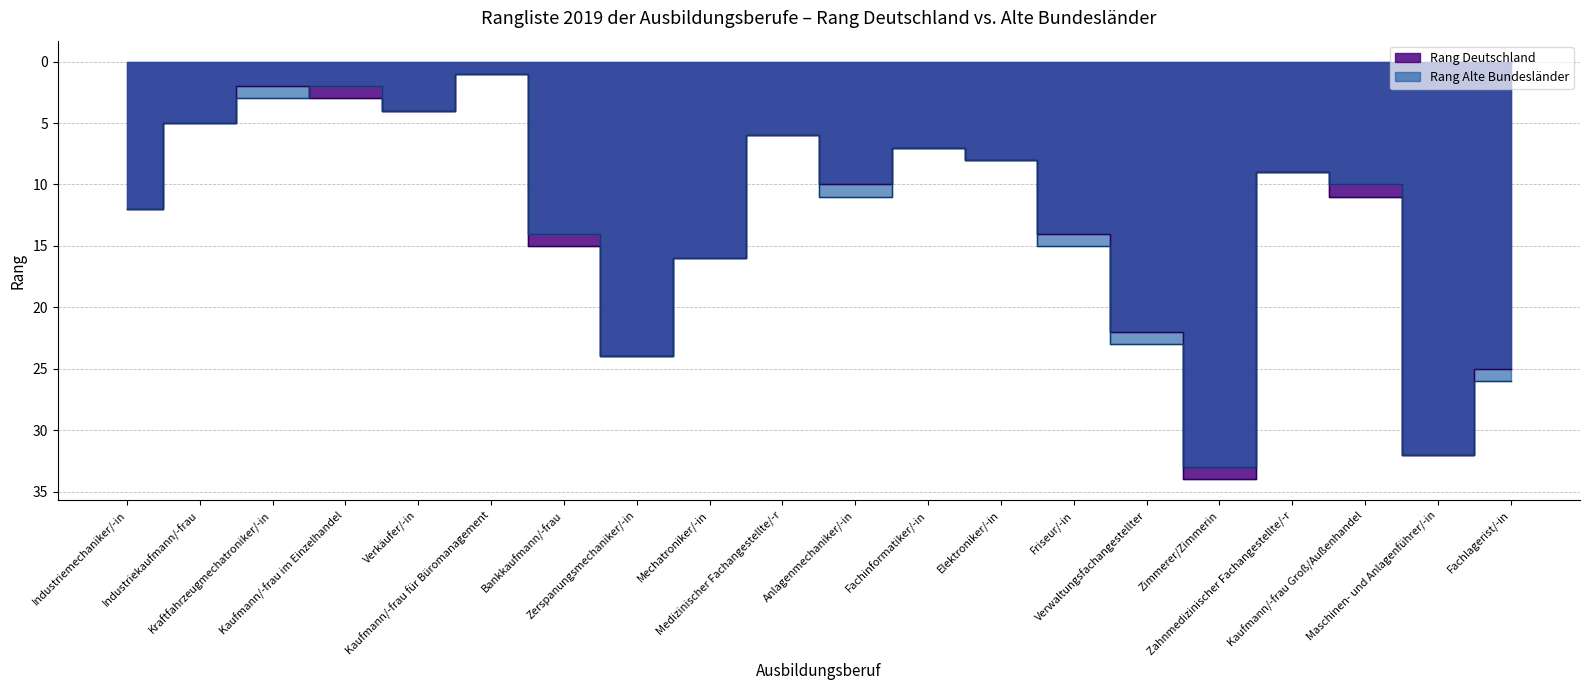

Is the value of Rang Alte Bundesländer at Kraftfahrzeugmechatroniker/-in greater than the value of Rang Deutschland at Mechatroniker/-in?

No